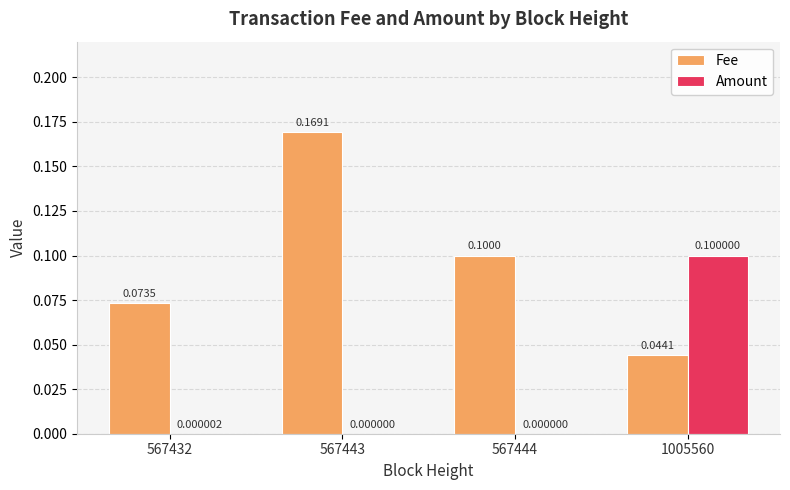

What is the average value of the Fee series?

0.1